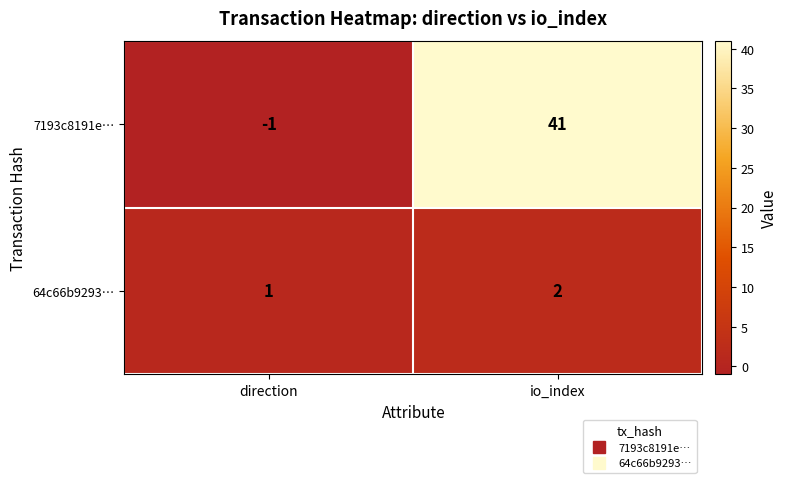

Reading right to left, transcribe all the data shown in this chart.

7193c8191e…: 41	-1
64c66b9293…: 2	1